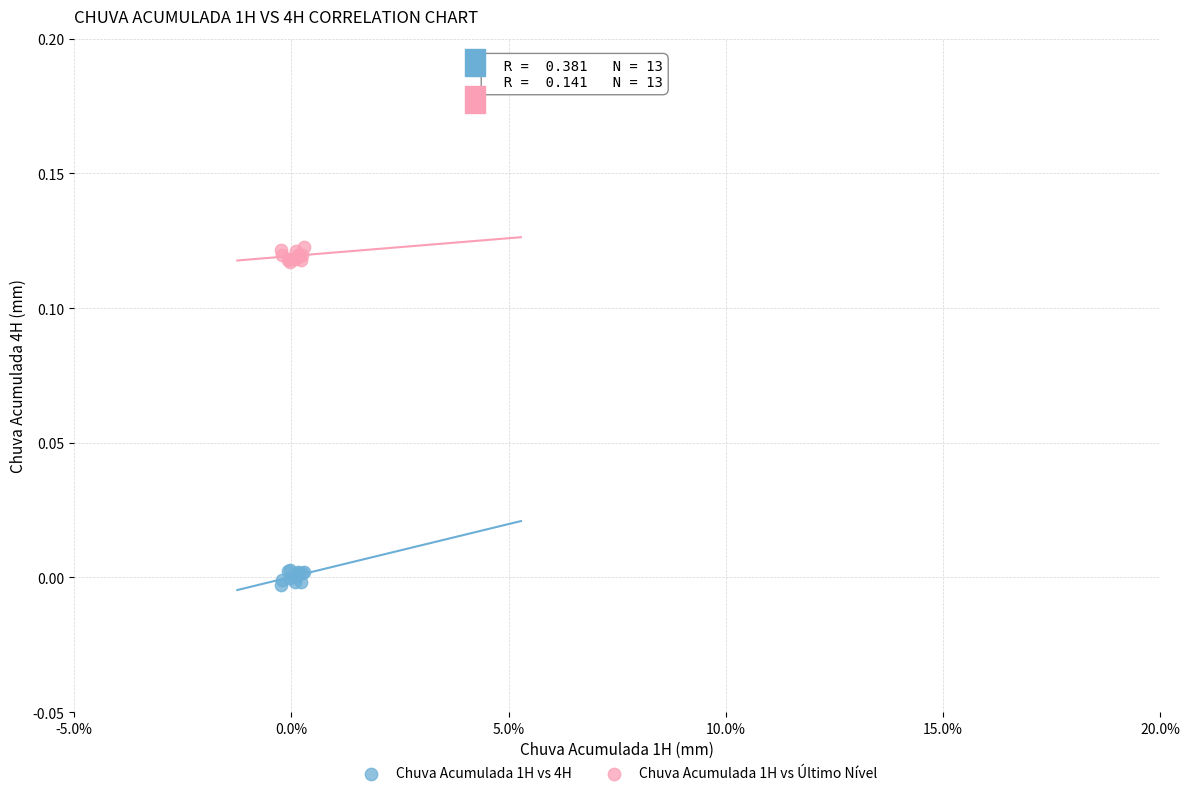

What are all the series names shown in the legend?

Chuva Acumulada 1H vs 4H, Chuva Acumulada 1H vs Último Nível